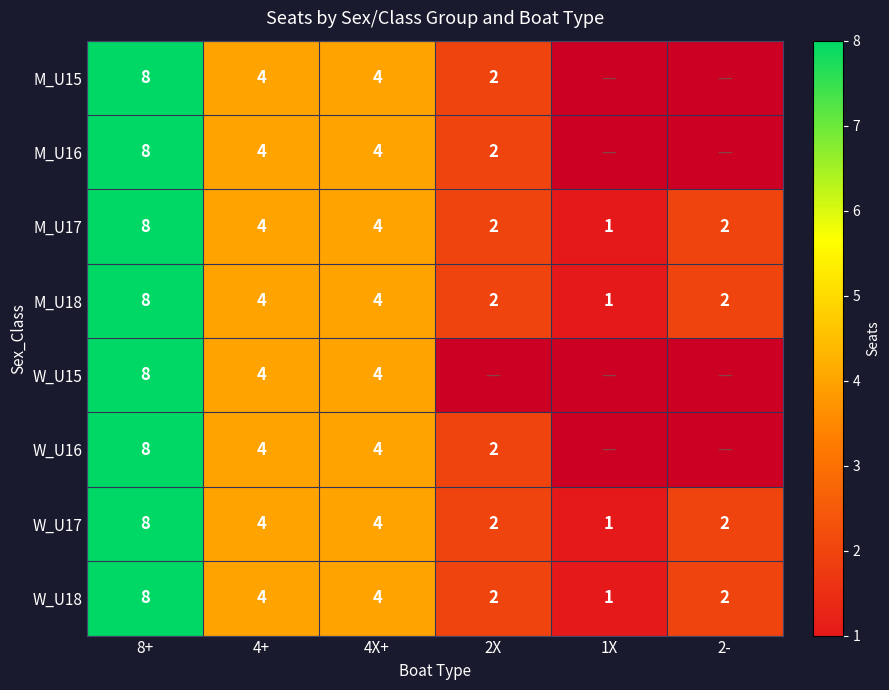

What is the maximum value shown in the chart?

8.0